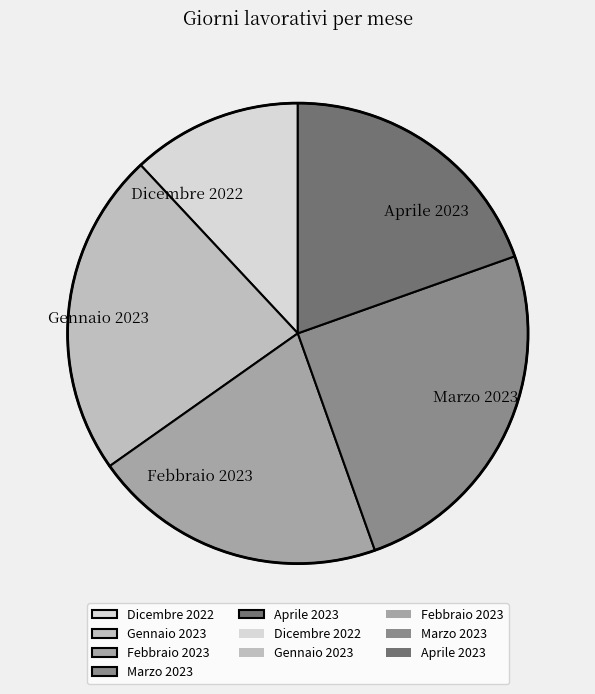

Approximately how many times larger is the value at Febbraio 2023 compared to Gennaio 2023?

0.9